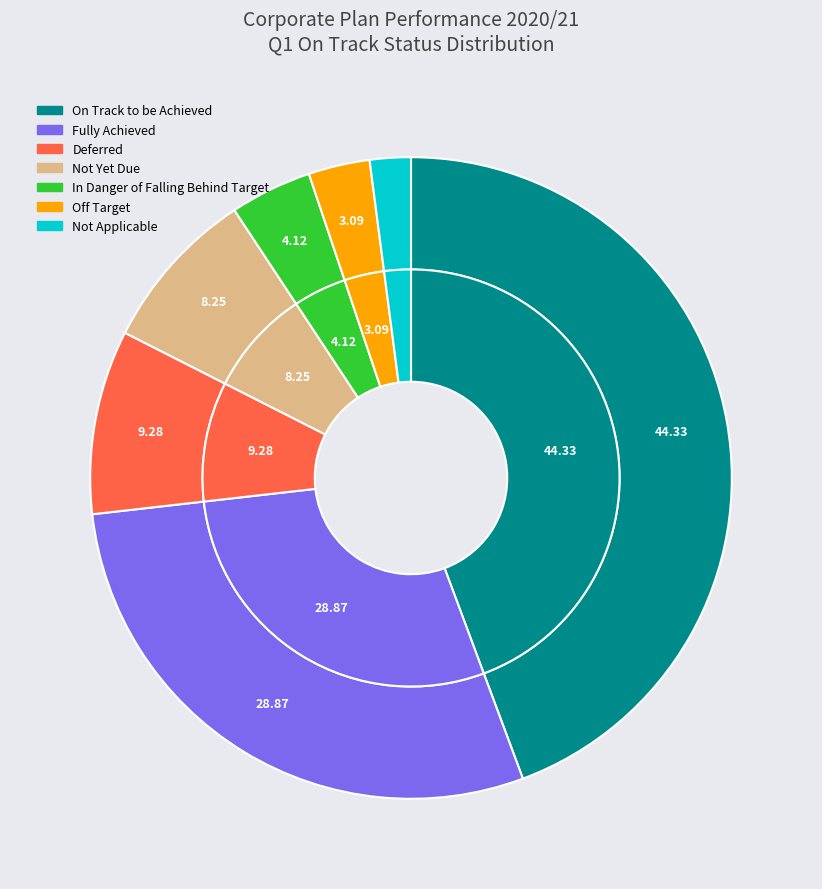

What percentage is the Not Applicable slice, to the nearest percent?

2%